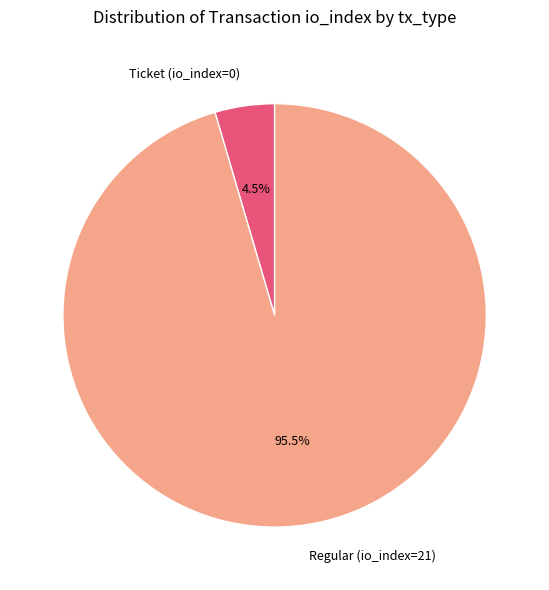

Does any single category account for the majority?

Yes